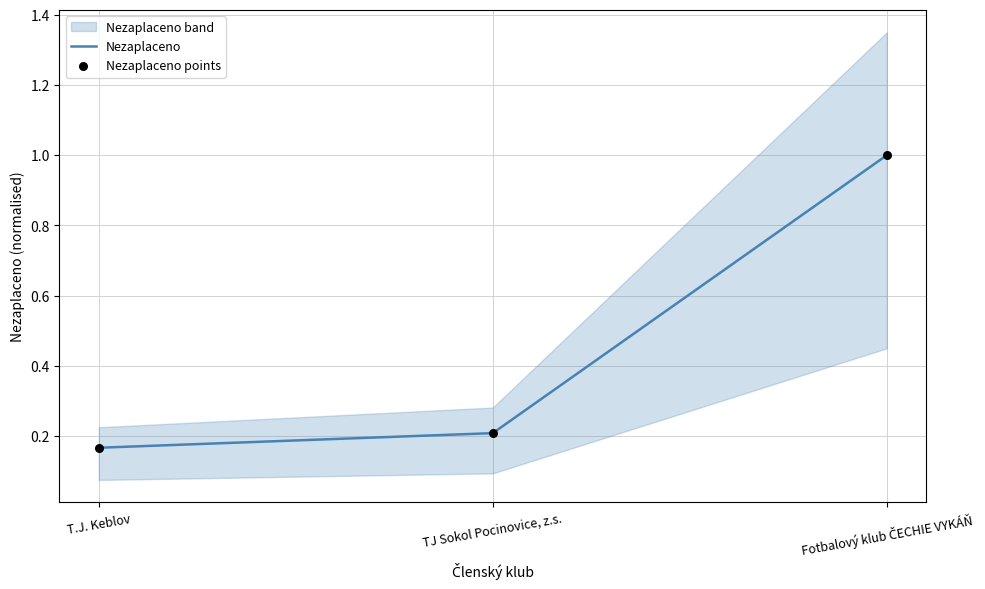

Which series contains the highest Y value?

Nezaplaceno